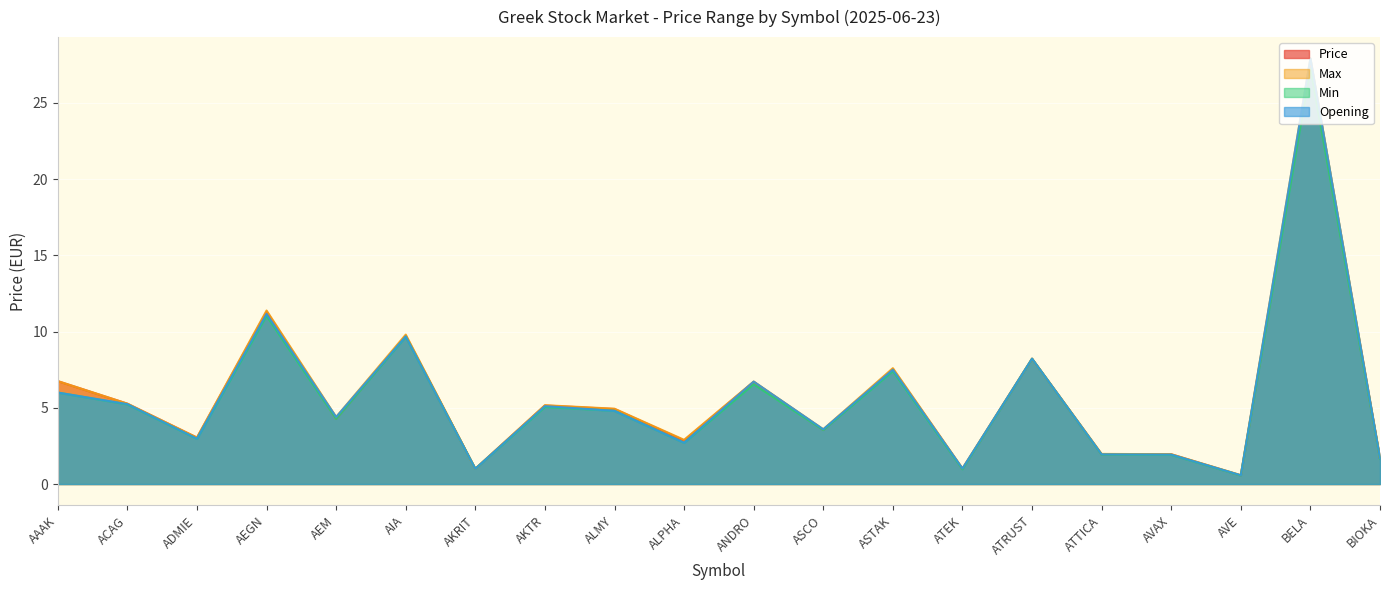

How many data points in Min are above 4?

11